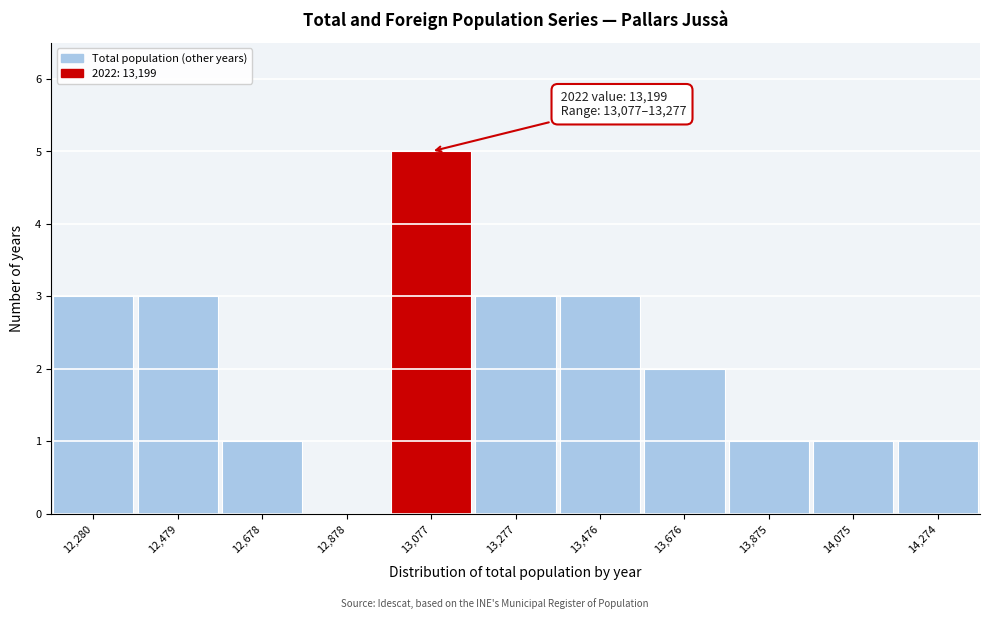

Reading left to right, transcribe all the data shown in this chart.

12,280=3	12,479=3	12,678=1	12,878=0	13,077=5	13,277=3	13,476=3	13,676=2	13,875=1	14,075=1	14,274=1